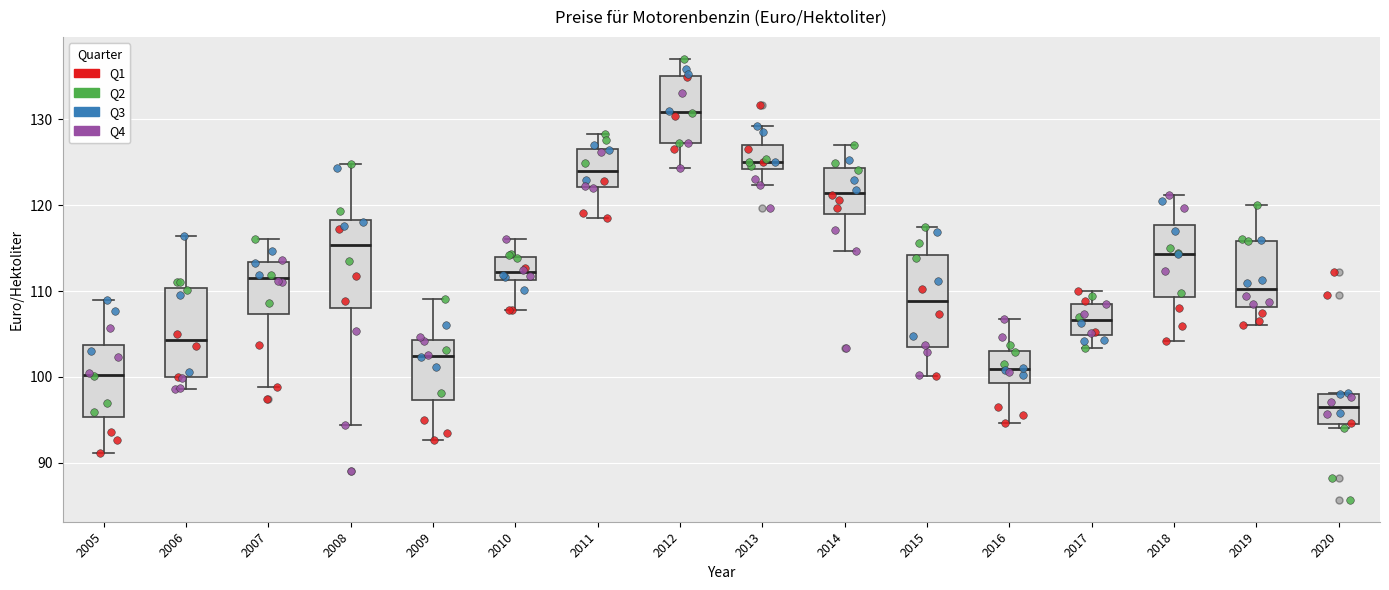

Reading left to right, read every box against the y-axis: the position of its median line, the range the box covers, and the ends of its whiskers. The values are not printed on the chart, so give them approximately, as read against the axis.

2005: median 100, box 95 to 104, whiskers 91 to 109
2006: median 104, box 100 to 110, whiskers 99 to 116
2007: median 112, box 107 to 113, whiskers 99 to 116
2008: median 115, box 108 to 118, whiskers 94 to 125
2009: median 102, box 97 to 104, whiskers 93 to 109
2010: median 112, box 111 to 114, whiskers 108 to 116
2011: median 124, box 122 to 127, whiskers 118 to 128
2012: median 131, box 127 to 135, whiskers 124 to 137
2013: median 125, box 124 to 127, whiskers 122 to 129
2014: median 121, box 119 to 124, whiskers 115 to 127
2015: median 109, box 104 to 114, whiskers 100 to 118
2016: median 101, box 99 to 103, whiskers 95 to 107
2017: median 107, box 105 to 109, whiskers 103 to 110
2018: median 114, box 109 to 118, whiskers 104 to 121
2019: median 110, box 108 to 116, whiskers 106 to 120
2020: median 96, box 94 to 98, whiskers 94 (just below the box's lower edge) to 98